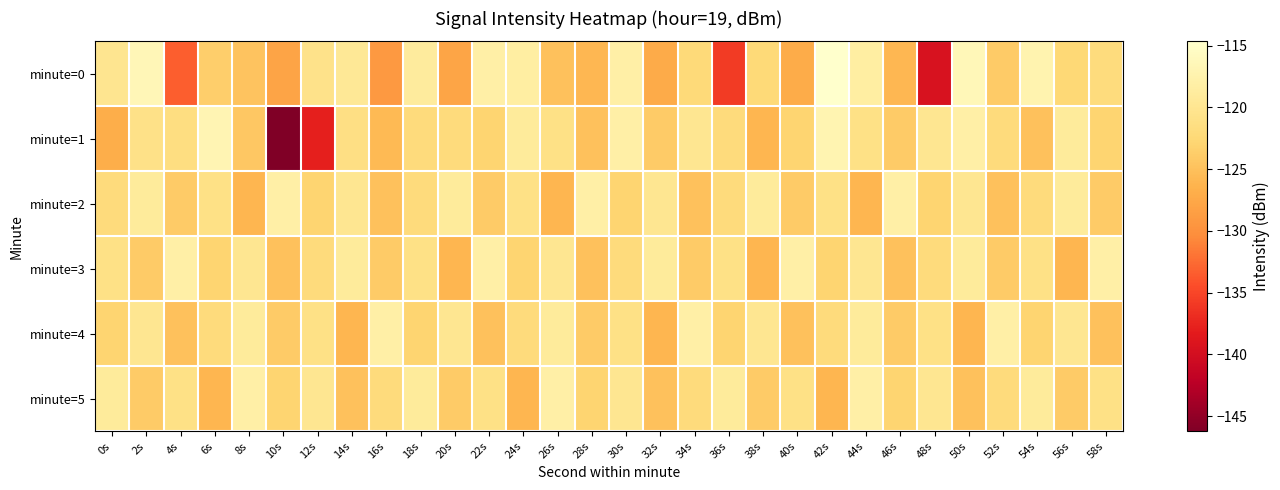

At 38s, list the series in order from smallest to largest.

minute=1, minute=3, minute=5, minute=0, minute=4, minute=2